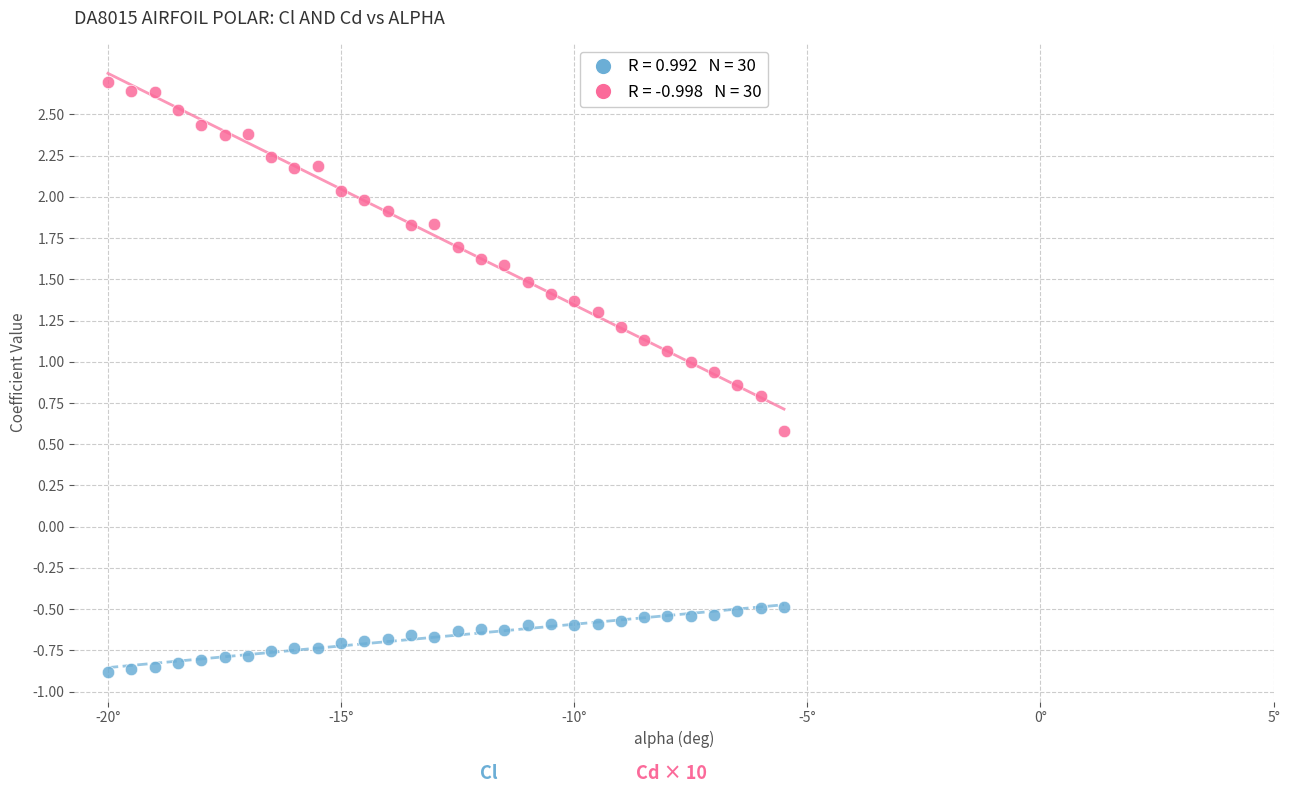

Across all data points, what is the range of Y values (max minus min)?

3.6